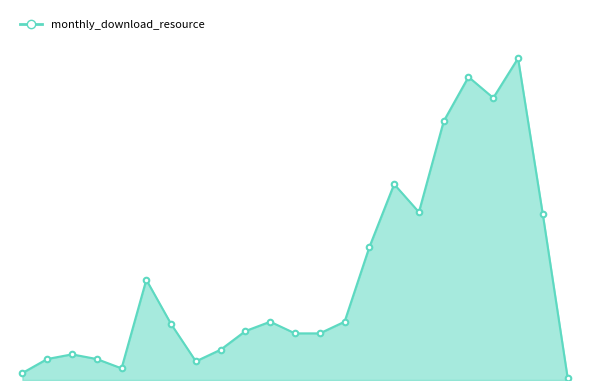

Is this an area chart (filled region under the line)?

Yes